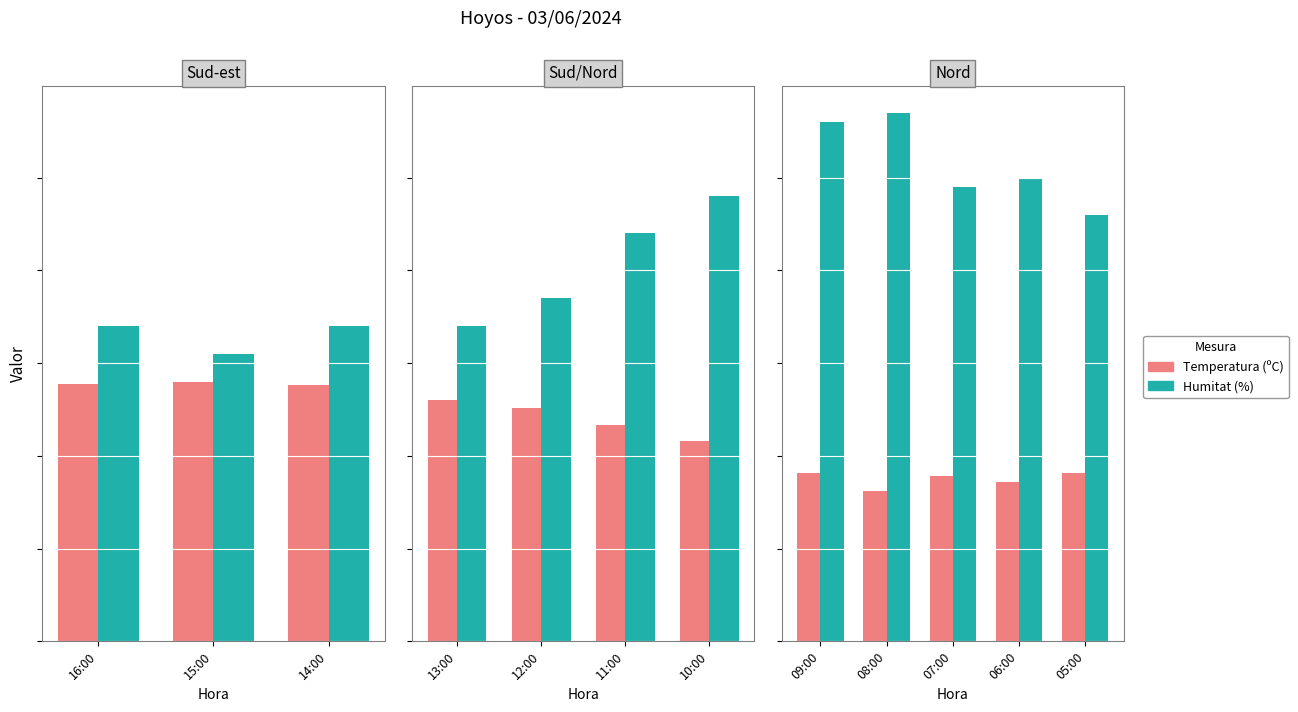

What value does the Temperatura (ºC) series have at 09:00?

18.2